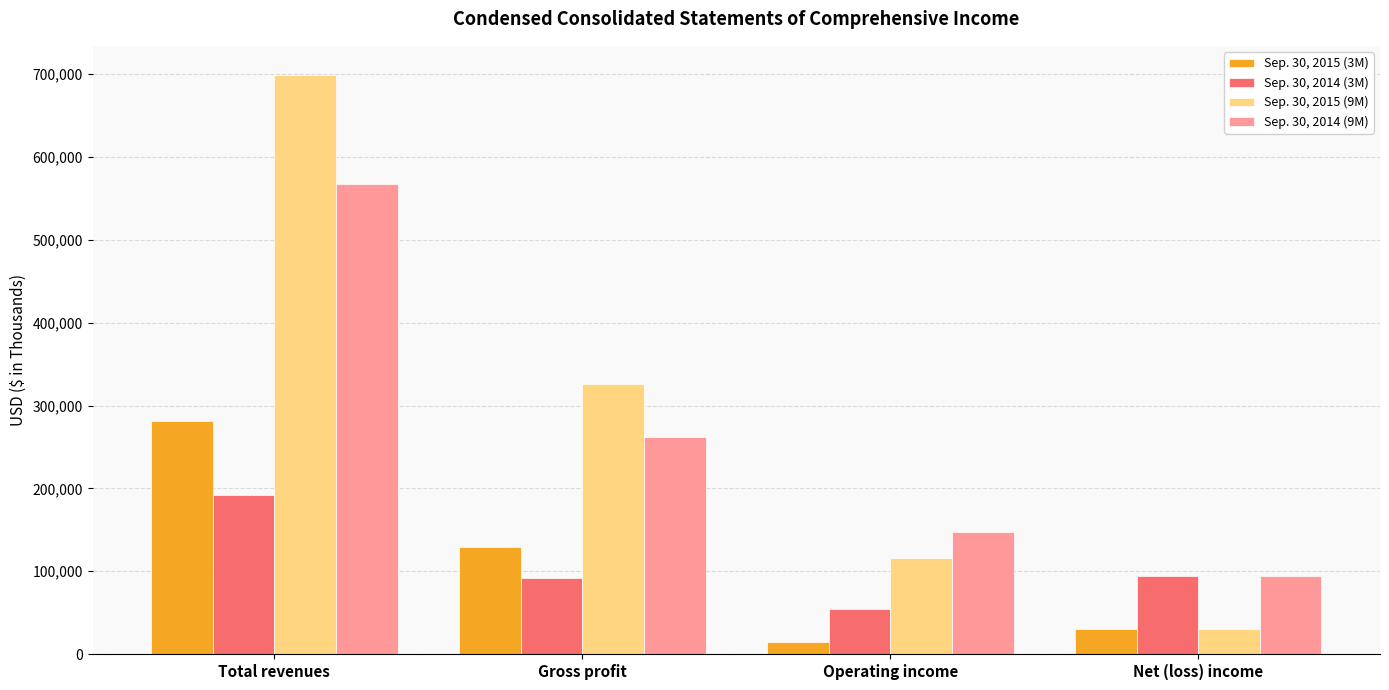

How many values in the Sep. 30, 2014 (9M) series are below 262015?

2